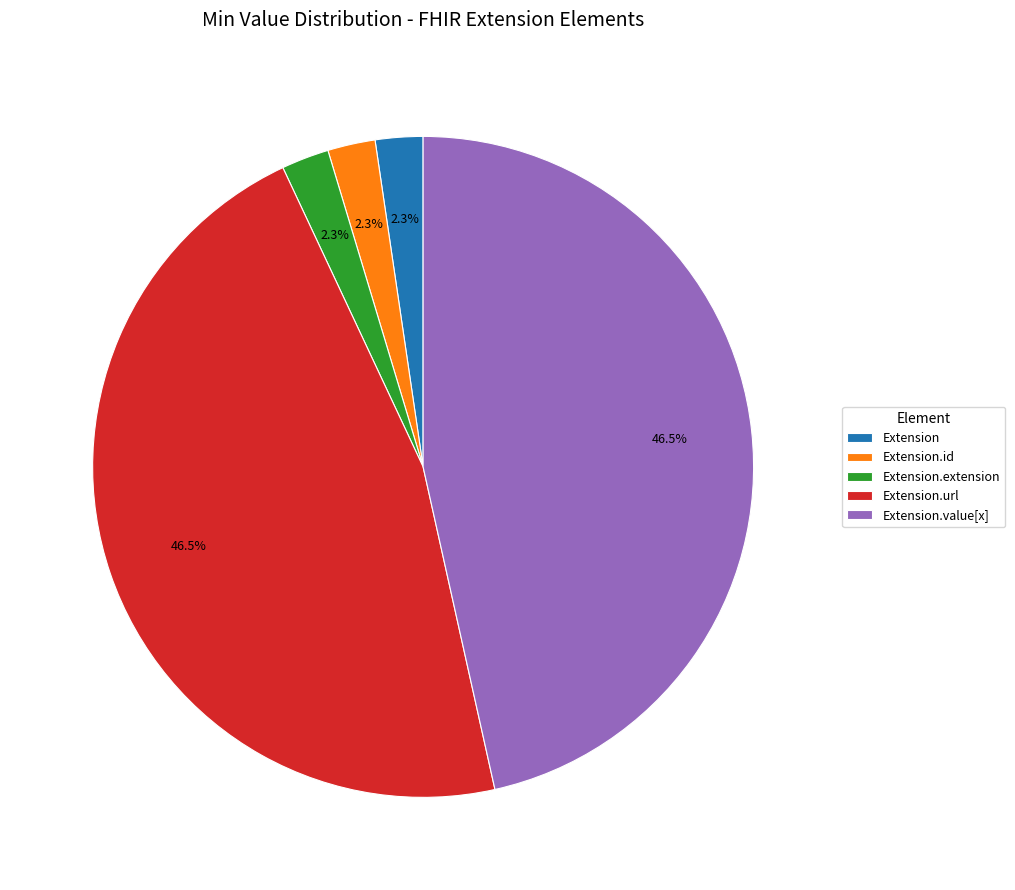

How many slices are in this pie chart?

5